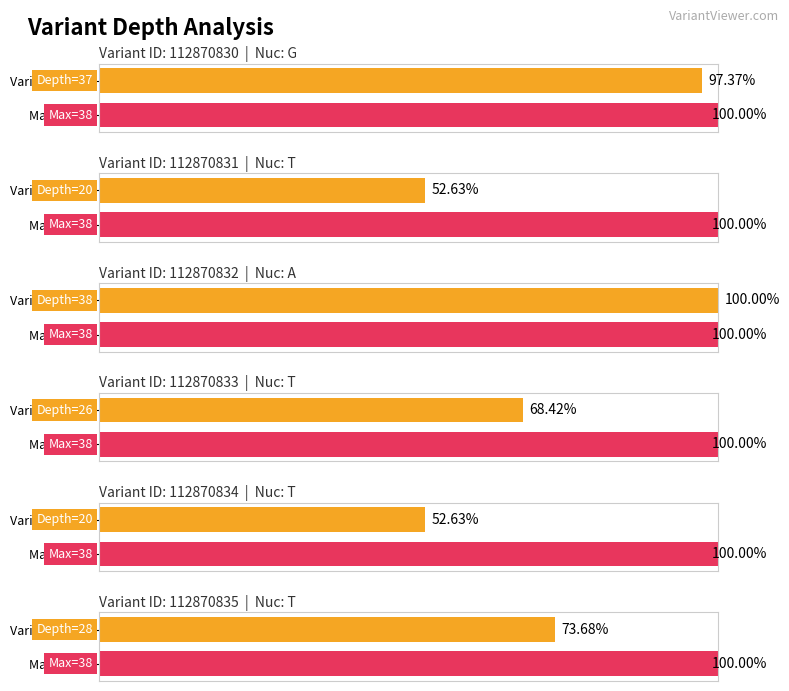

Are the bars grouped side by side (vs. stacked)?

No